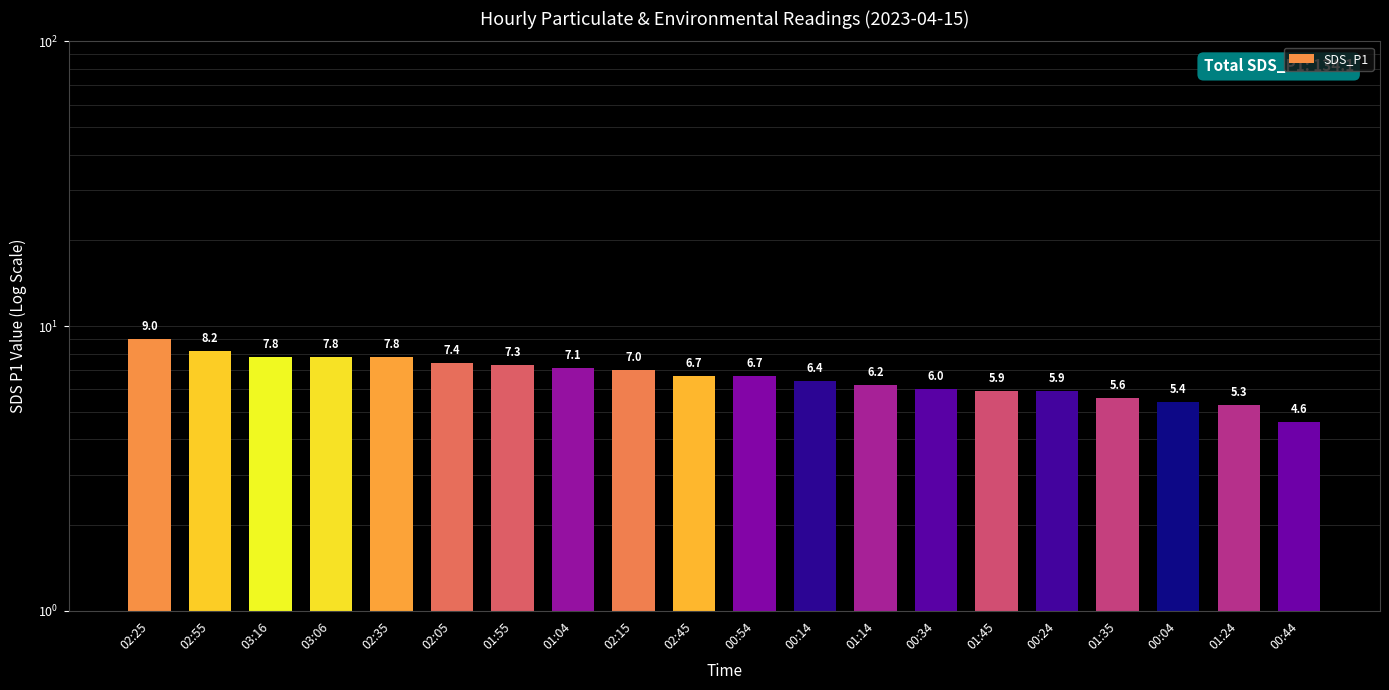

Which has a higher value, 03:16 or 00:14?

03:16